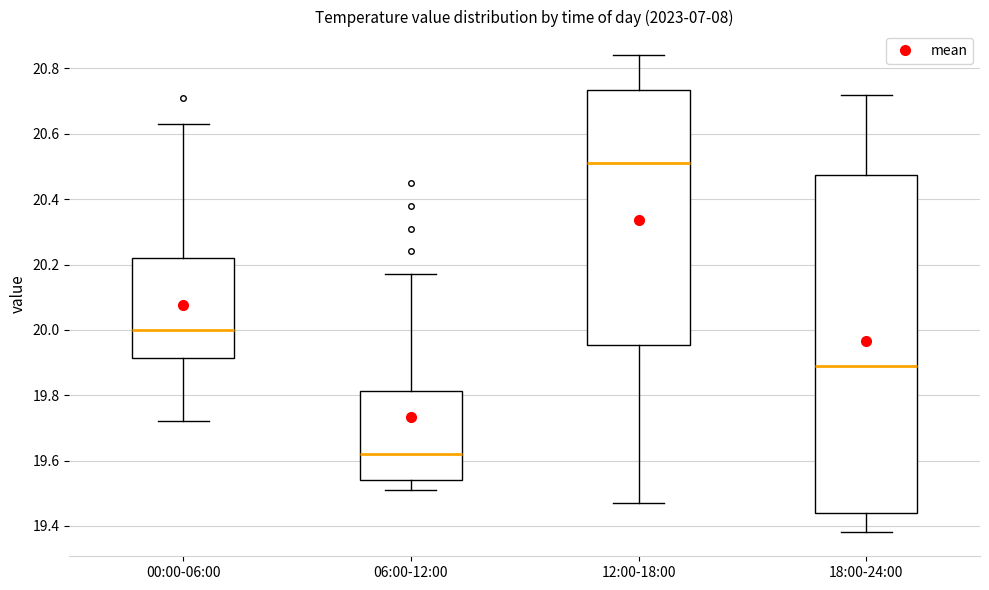

Which box is the tallest, from its lower edge to its upper edge?

18:00-24:00